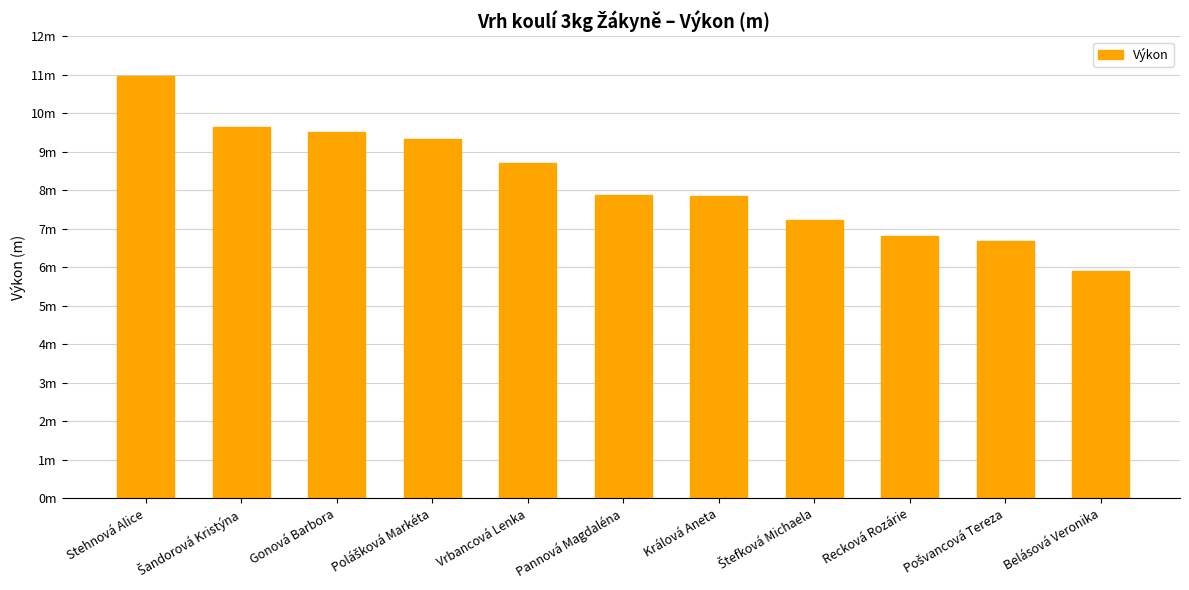

Rank the categories by value from lowest to highest.

Belásová Veronika, Pošvancová Tereza, Recková Rozárie, Štefková Michaela, Králová Aneta, Pannová Magdaléna, Vrbancová Lenka, Polášková Markéta, Gonová Barbora, Šandorová Kristýna, Stehnová Alice